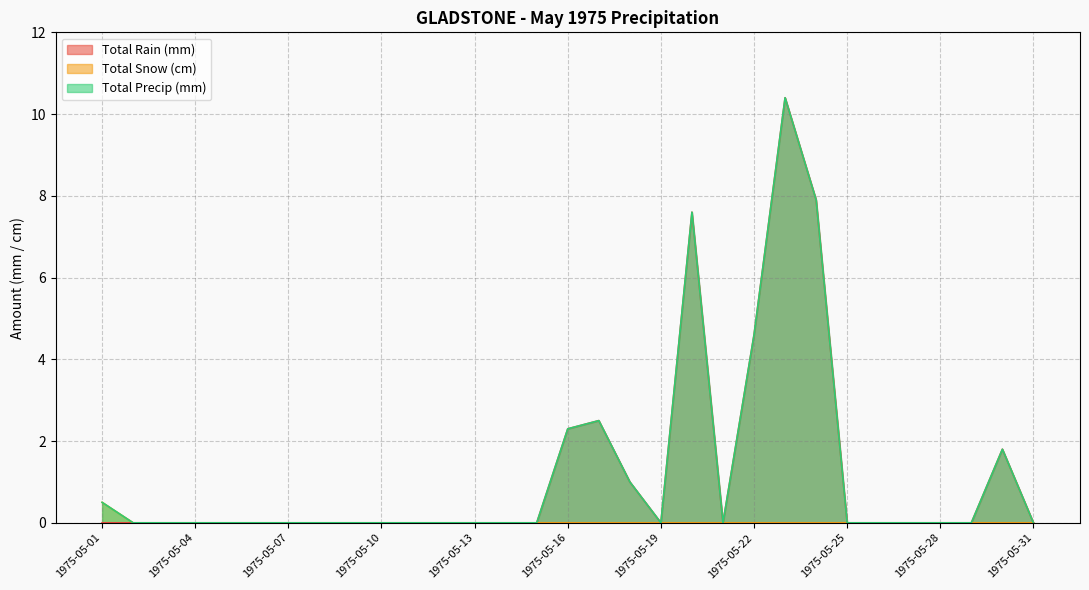

What is the total value across all series at 1975-05-30?

3.6